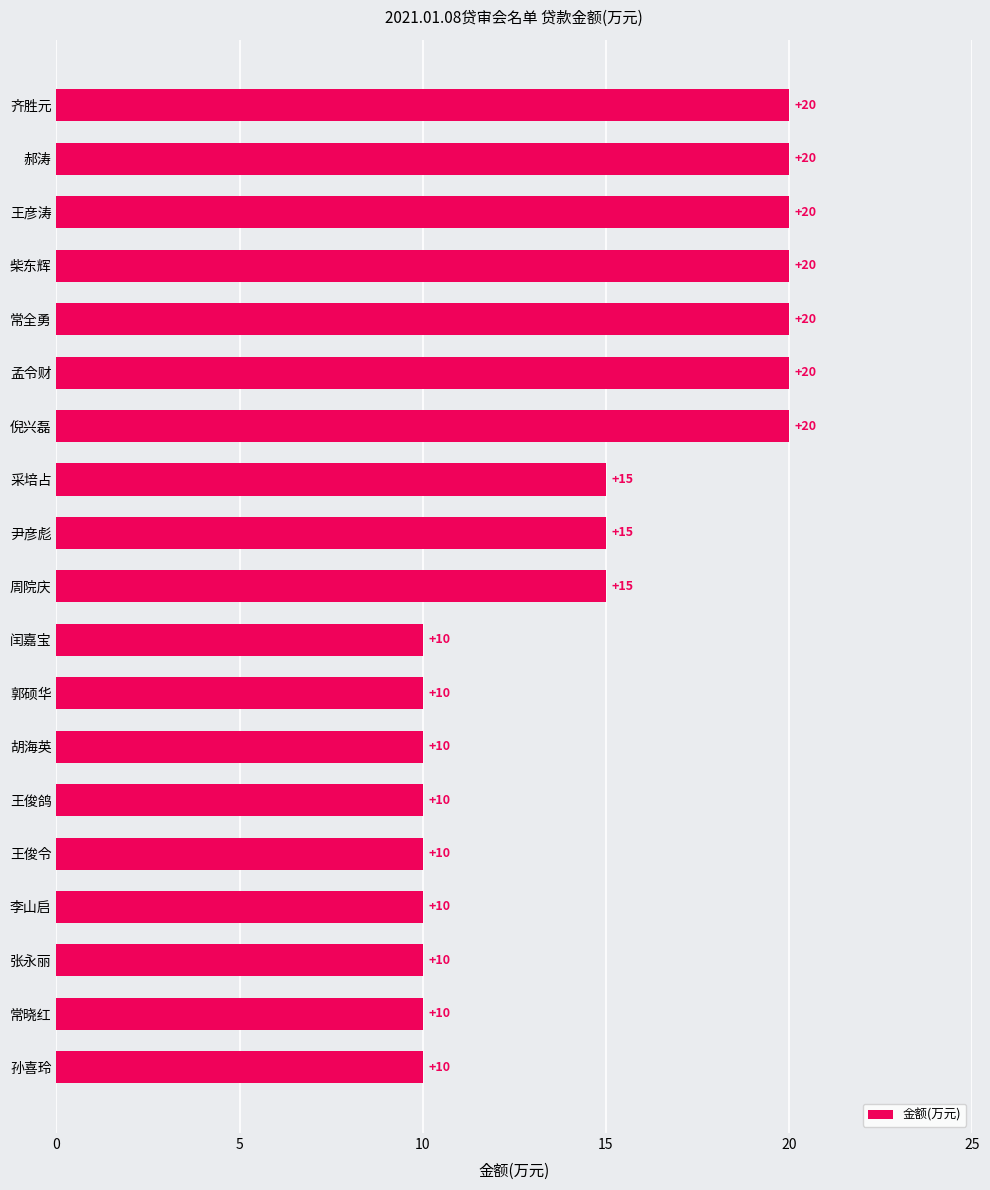

Does the chart contain any negative values?

No